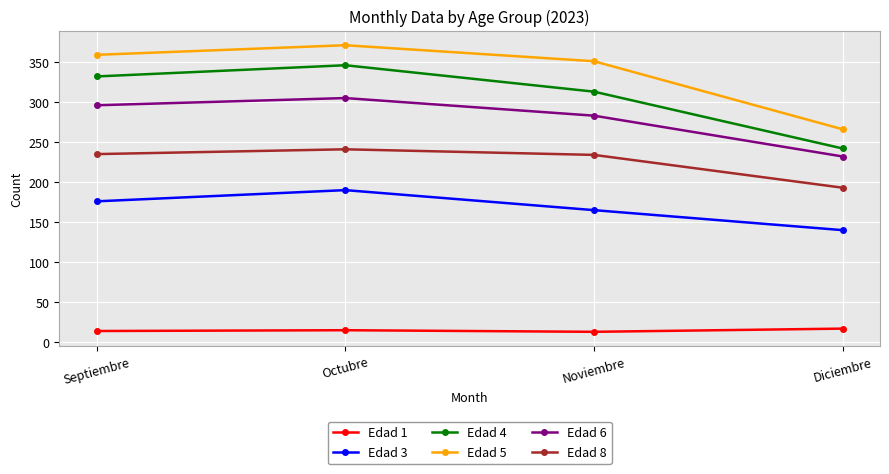

What is the label of the 2nd point from the left?

Octubre